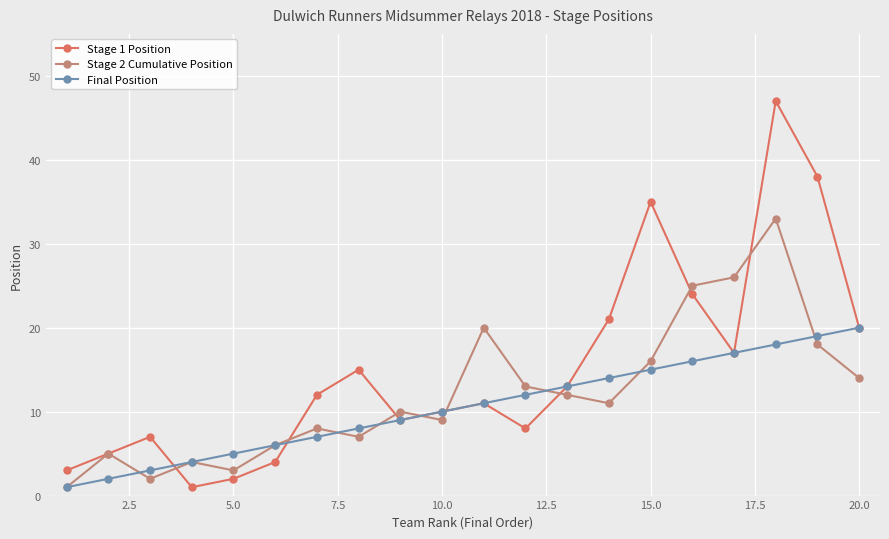

Which series has the widest spread of values?

Stage 1 Position